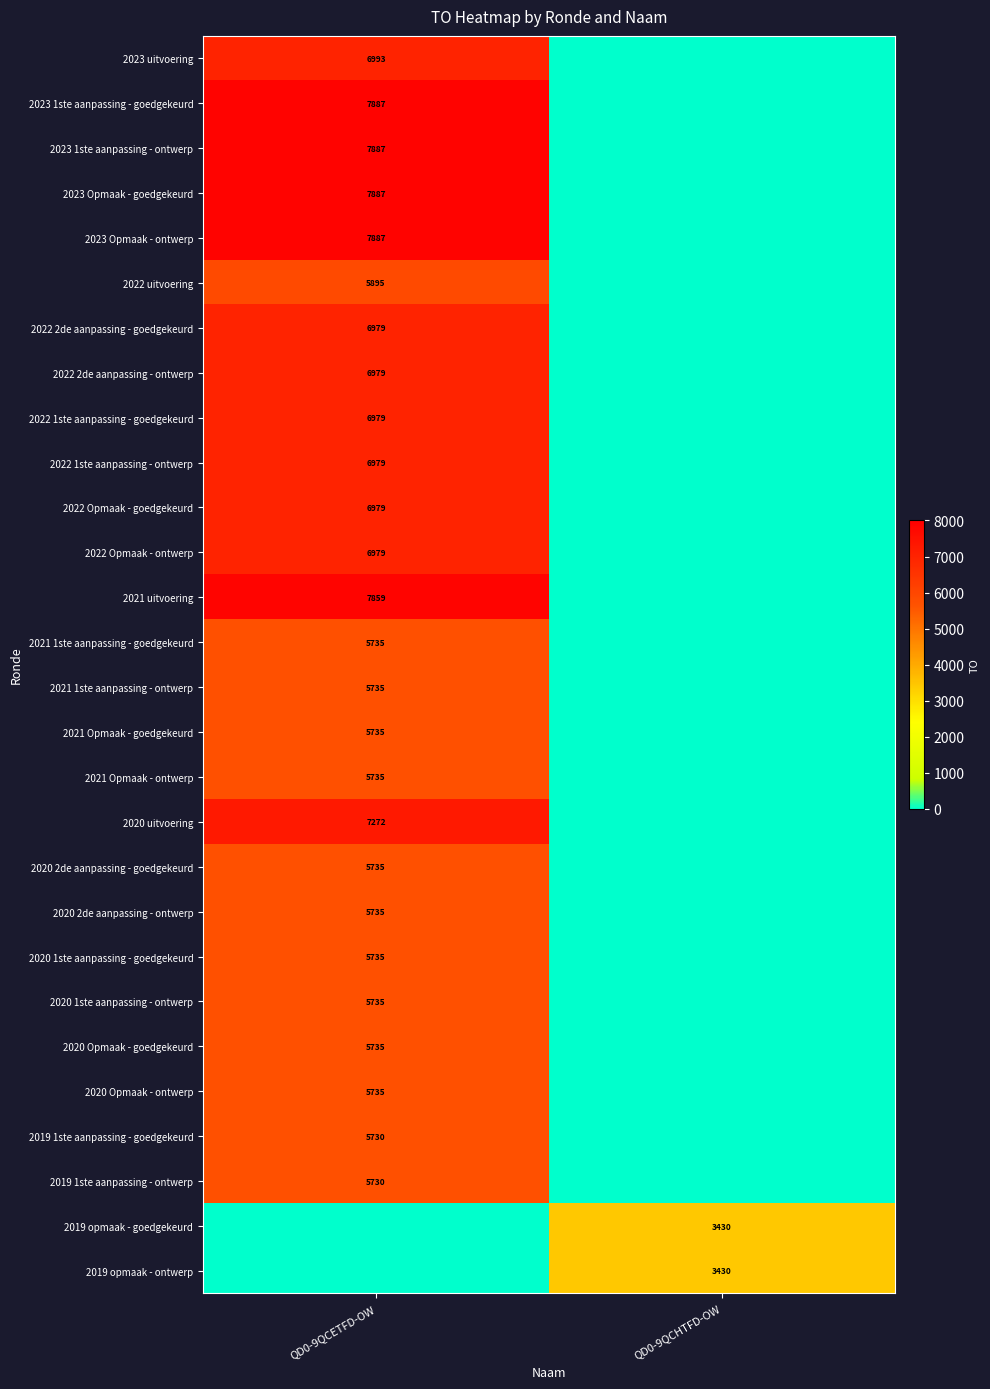

The value of 2020 1ste aanpassing - ontwerp at QD0-9QCETFD-OW is 1468. True or false?

False